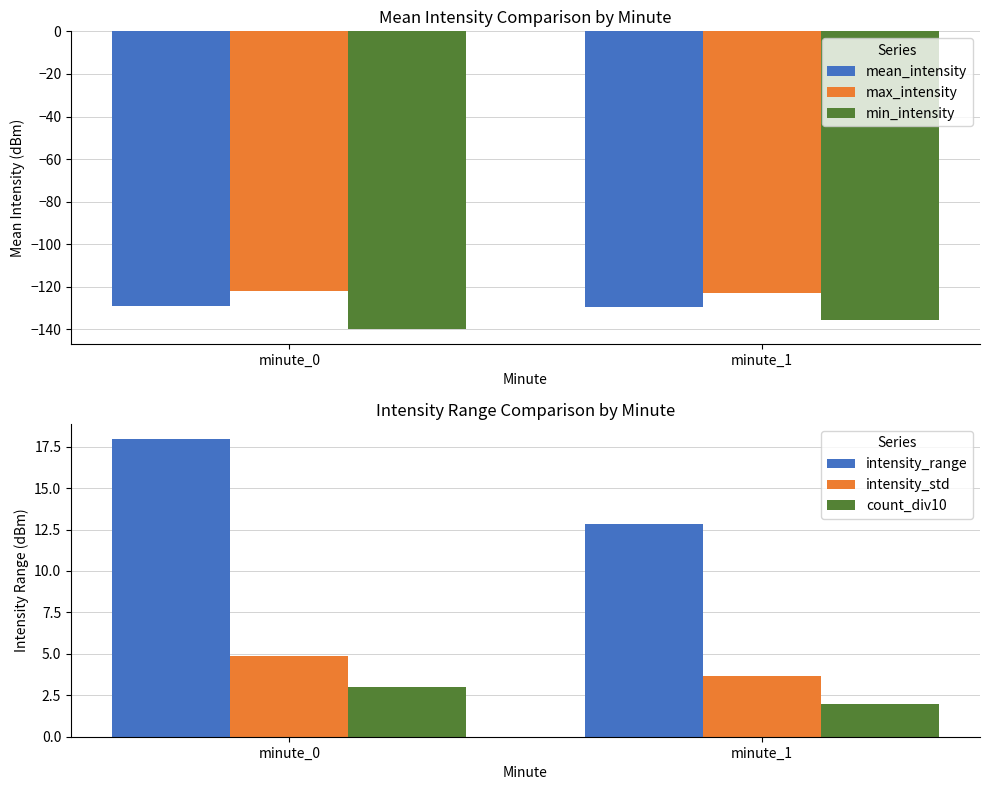

Reading right to left, what are all the values shown in this chart?

mean_intensity: -129.7	-129.2
max_intensity: -123.0	-122.0
min_intensity: -135.8	-139.9
intensity_range: 12.8	18.0
intensity_std: 3.7	4.9
count_div10: 2.0	3.0